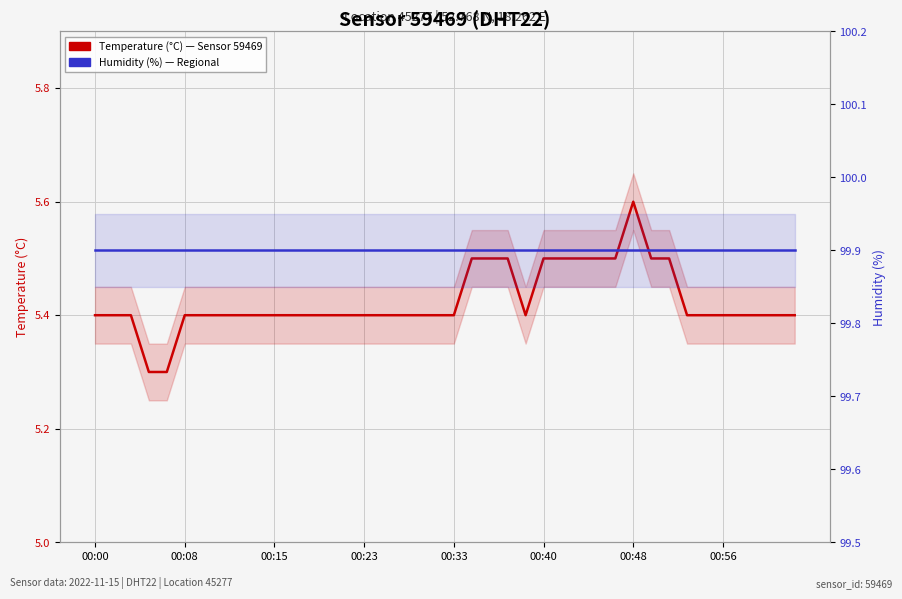

What is the minimum value shown in the chart?

5.3